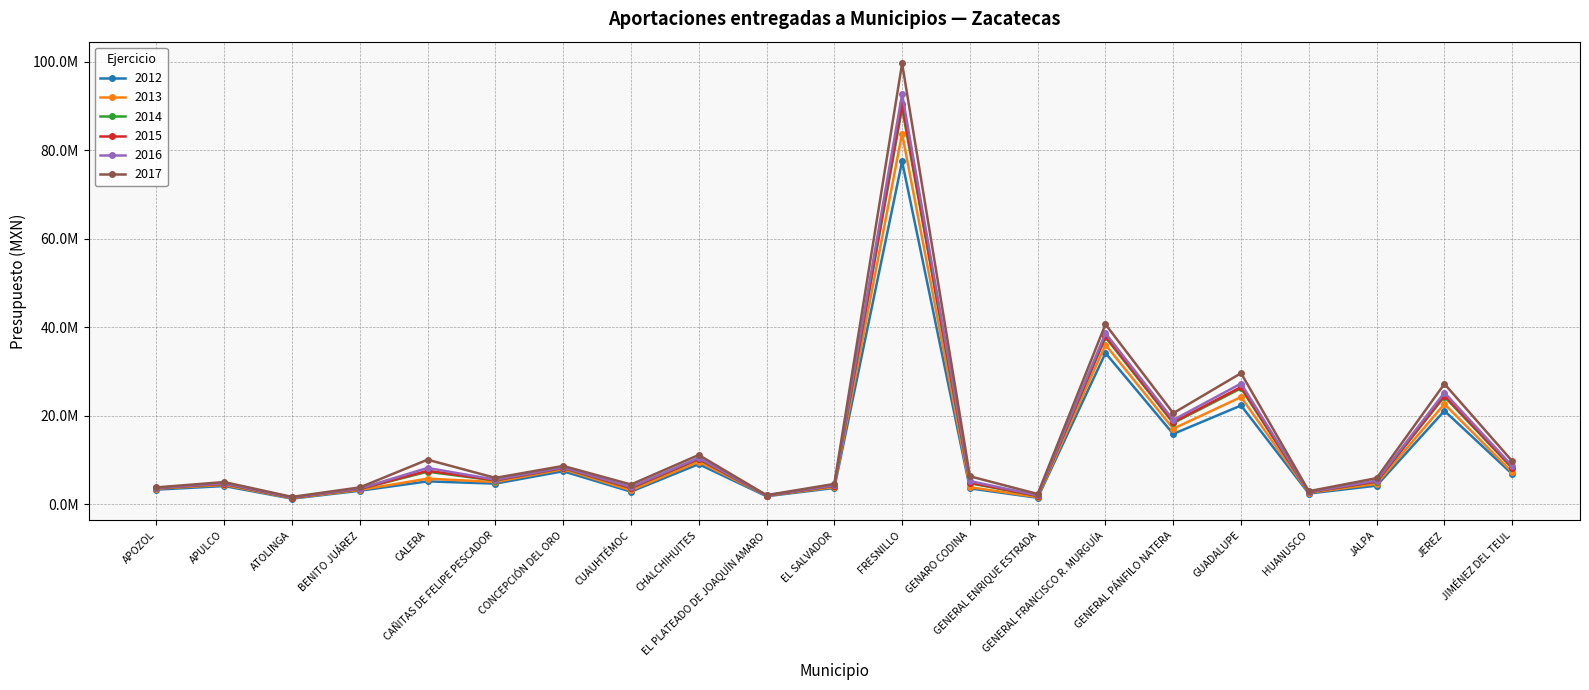

What are all the series names shown in the legend?

2012, 2013, 2014, 2015, 2016, 2017